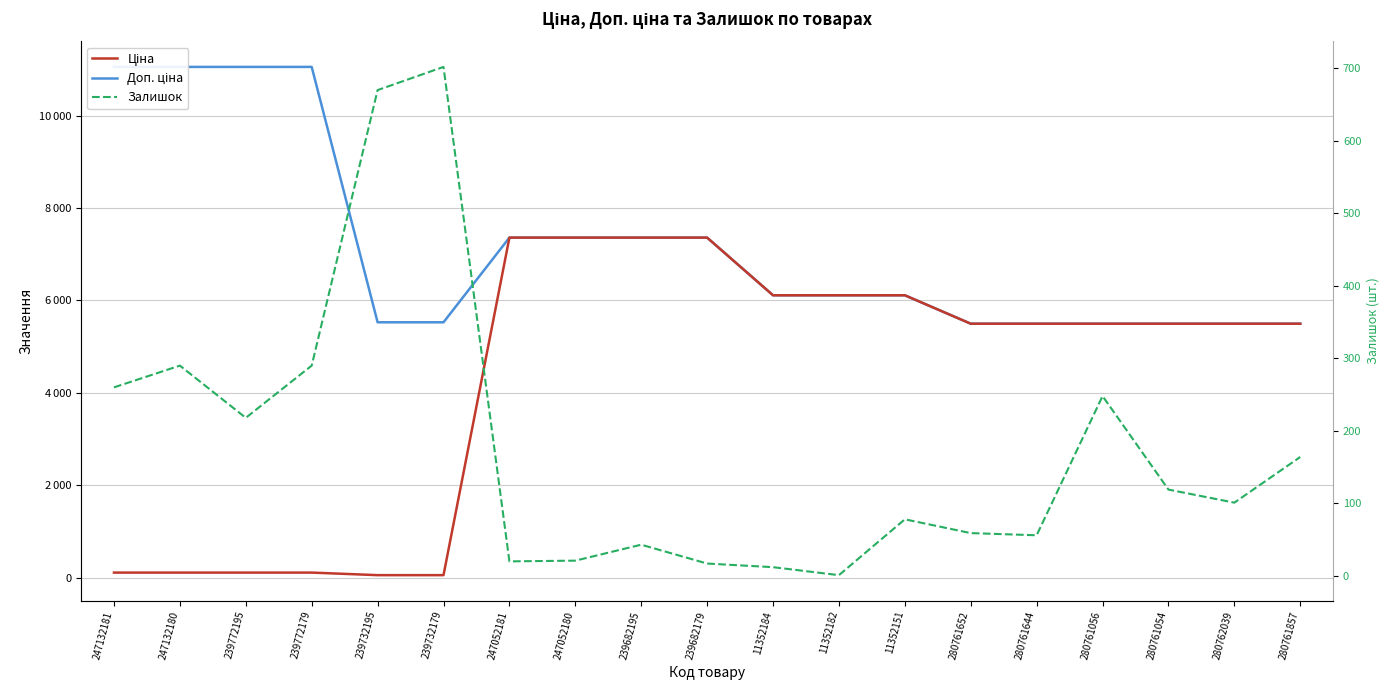

Which series has the largest total across all categories?

Доп. ціна